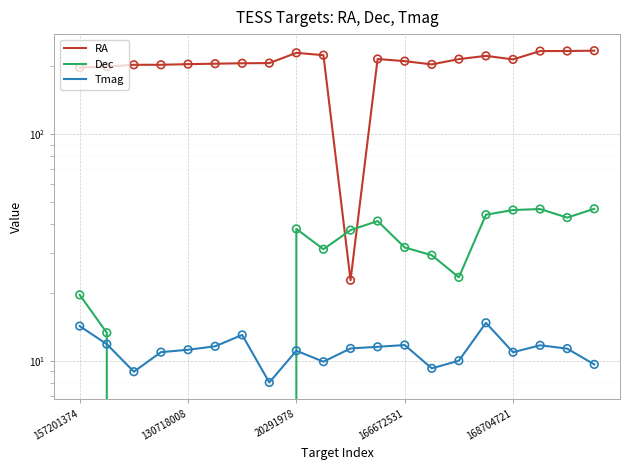

Which series reaches the minimum Y coordinate?

Dec